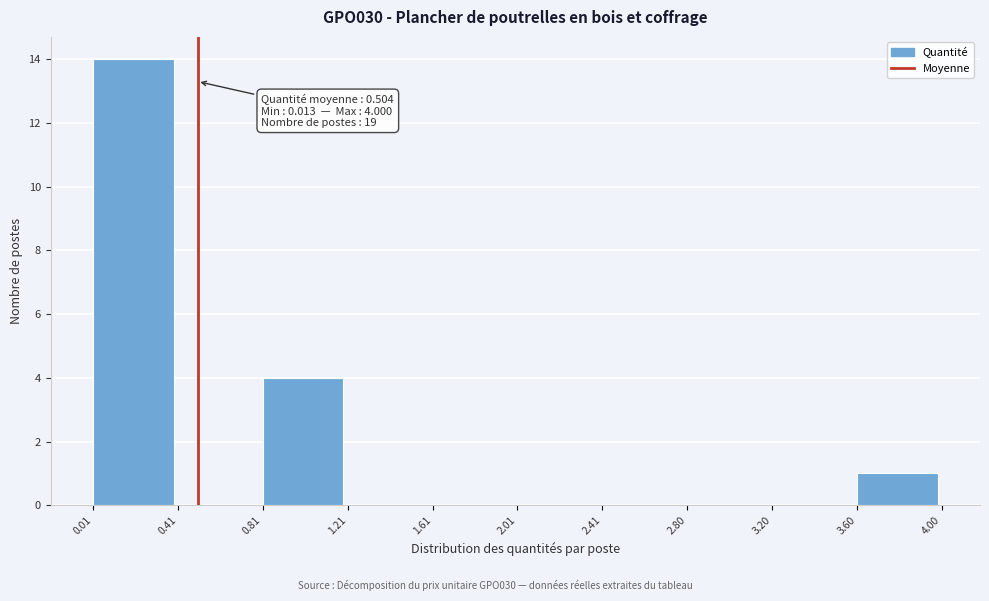

Which range on the x-axis has the tallest bar?

0.01 to 0.41